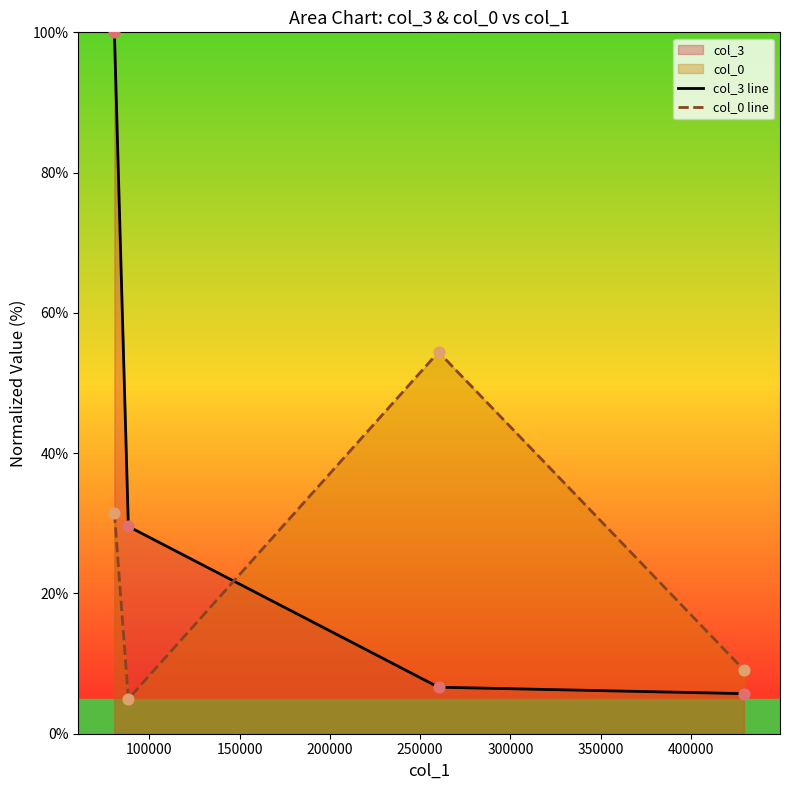

True or false: col_0 line and col_3 line intersect in this chart.

True